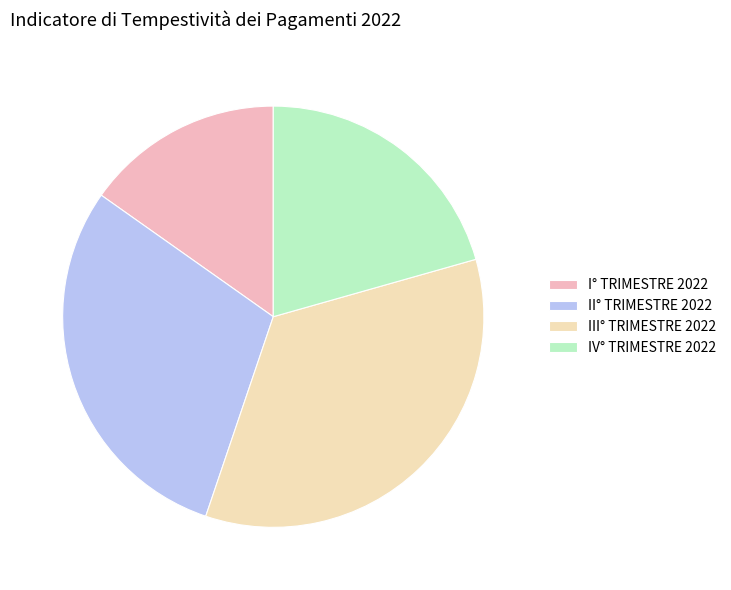

Do II° TRIMESTRE 2022 and I° TRIMESTRE 2022 together represent more than half of the pie?

No